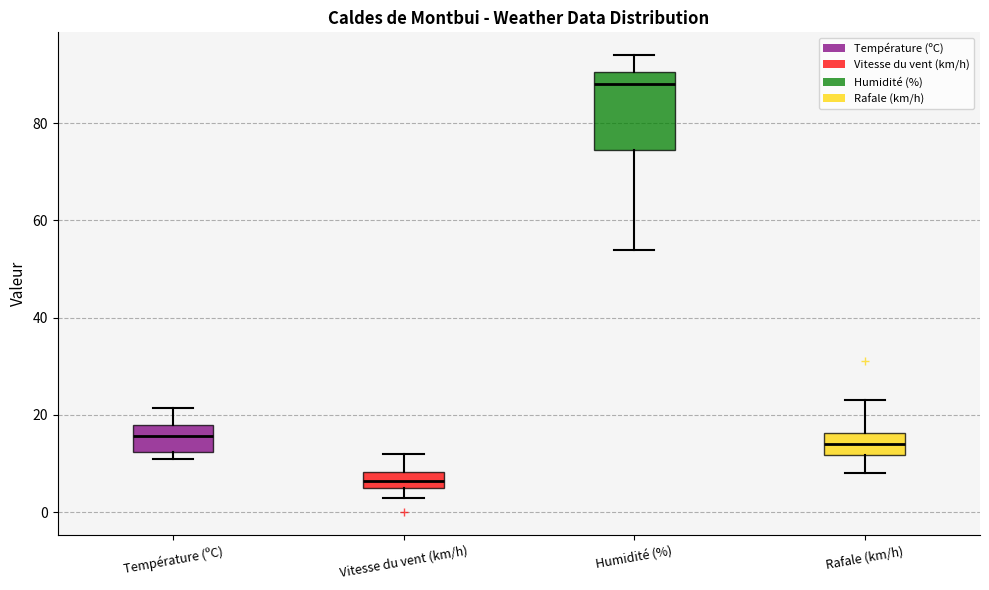

Reading left to right, read every box against the y-axis: the position of its median line, the range the box covers, and the ends of its whiskers. The values are not printed on the chart, so give them approximately, as read against the axis.

Température (ºC): median 16, box 12 to 18, whiskers 10 to 22
Vitesse du vent (km/h): median 6 (inside the box), box 6 to 8, whiskers 4 to 12
Humidité (%): median 88, box 74 to 90, whiskers 54 to 94
Rafale (km/h): median 14, box 12 to 16, whiskers 8 to 24